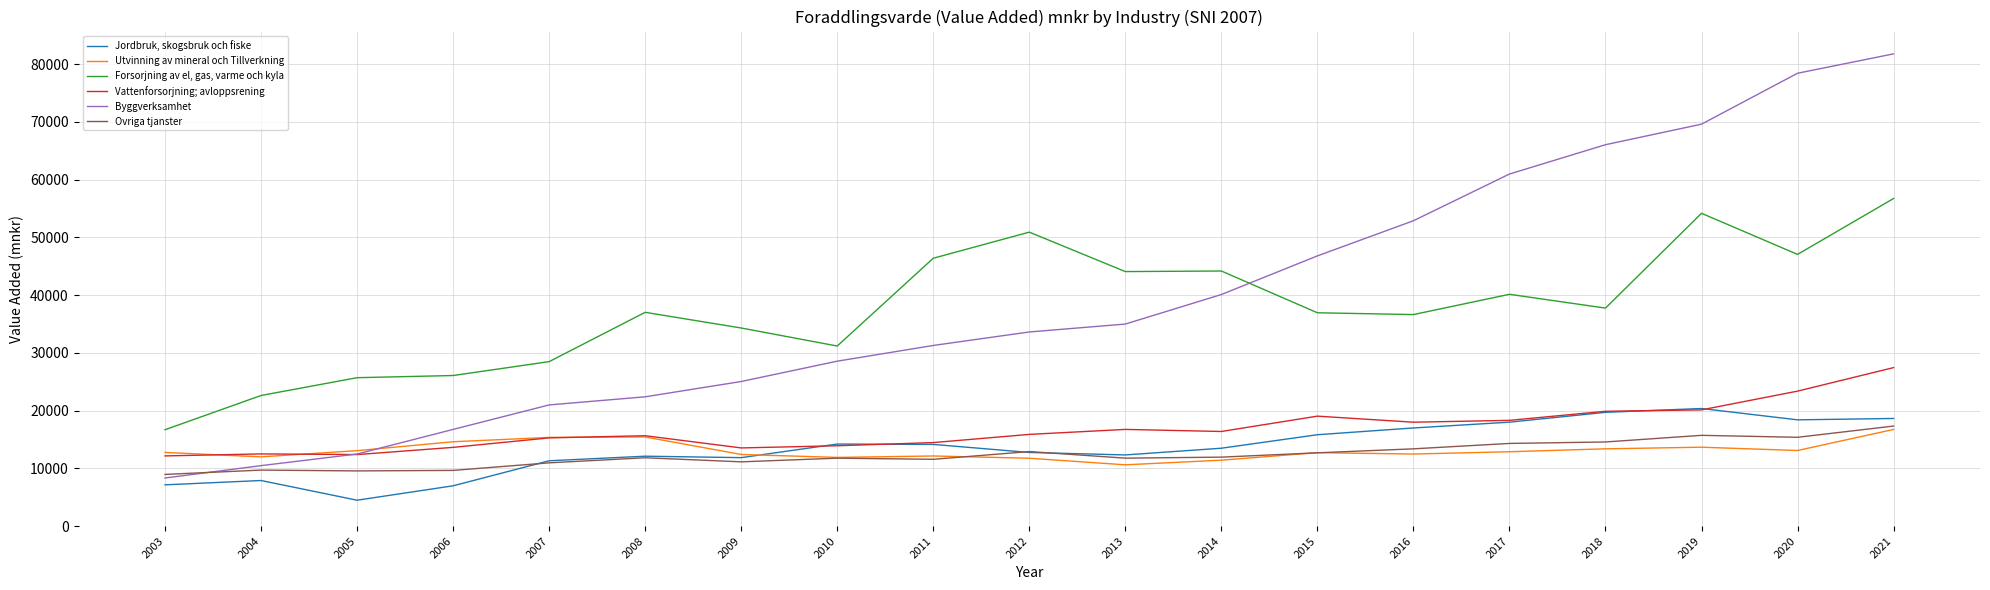

What are all the series names shown in the legend?

Jordbruk, skogsbruk och fiske, Utvinning av mineral och Tillverkning, Forsorjning av el, gas, varme och kyla, Vattenforsorjning; avloppsrening, Byggverksamhet, Ovriga tjanster